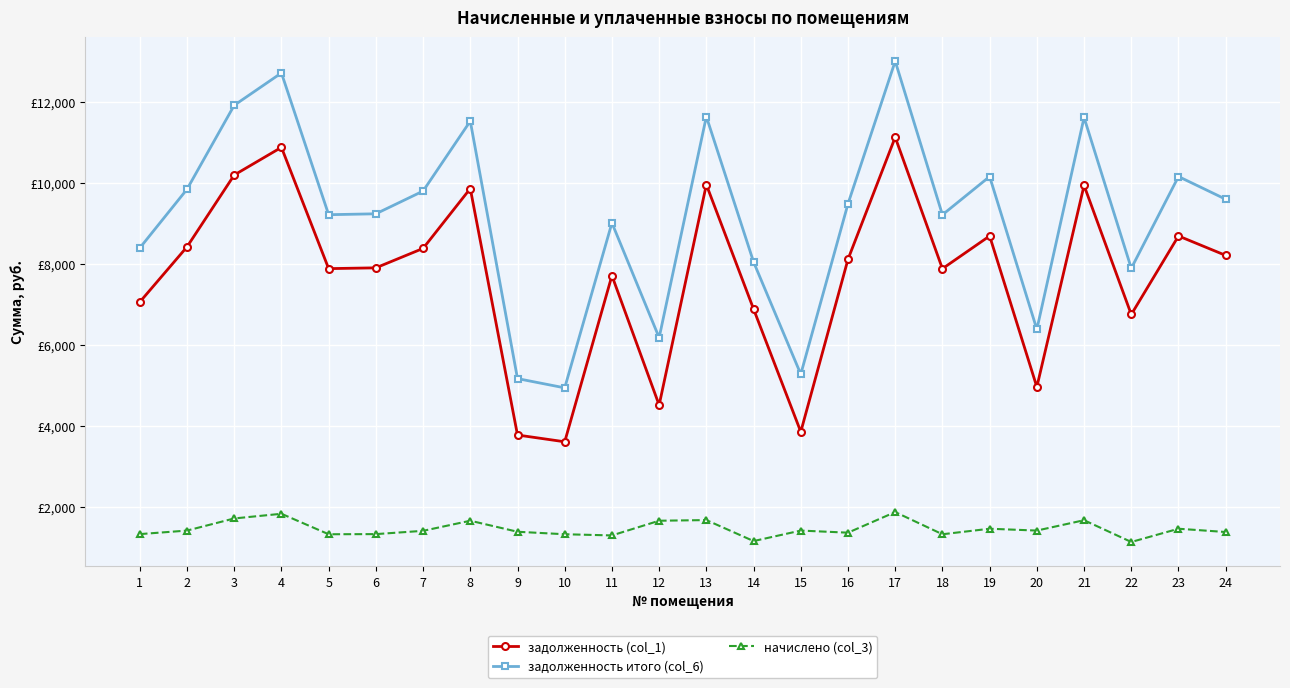

What are all the series names shown in the legend?

задолженность (col_1), задолженность итого (col_6), начислено (col_3)